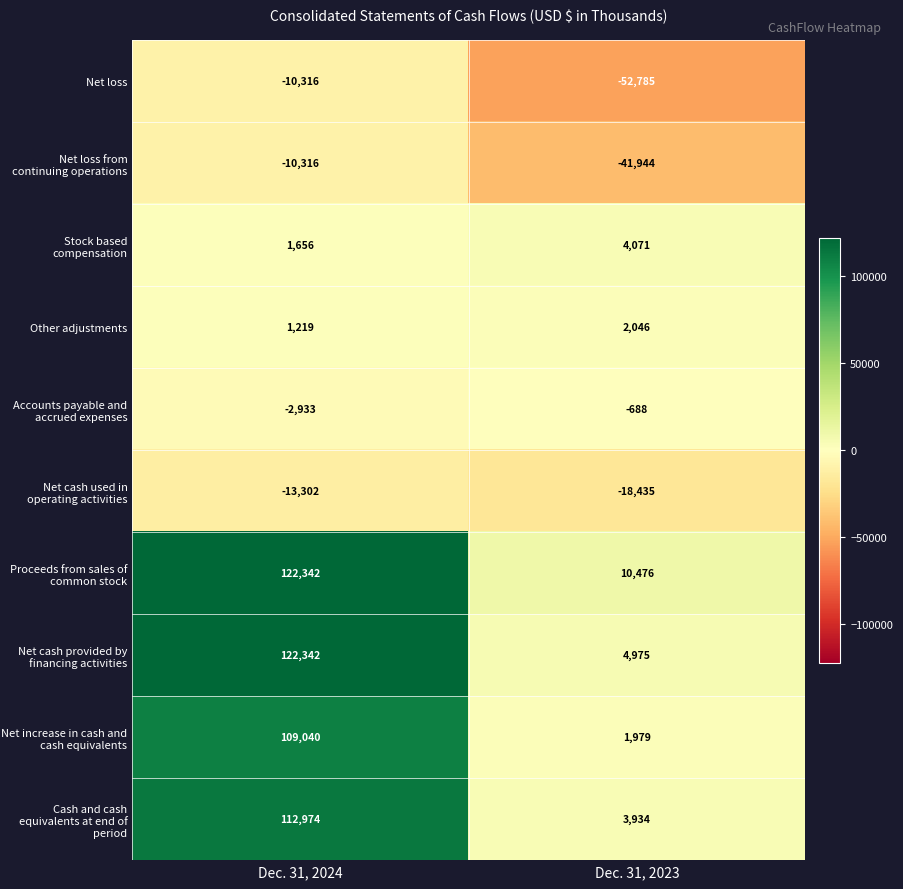

Read the Proceeds from sales of common stock value at Dec. 31, 2024, to the nearest 10.

122340